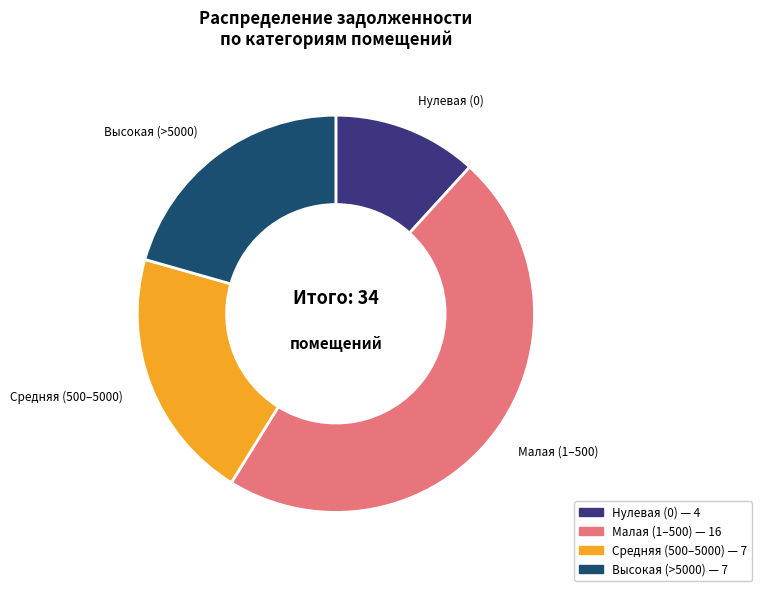

Do Малая (1–500) and Нулевая (0) together represent more than half of the pie?

Yes